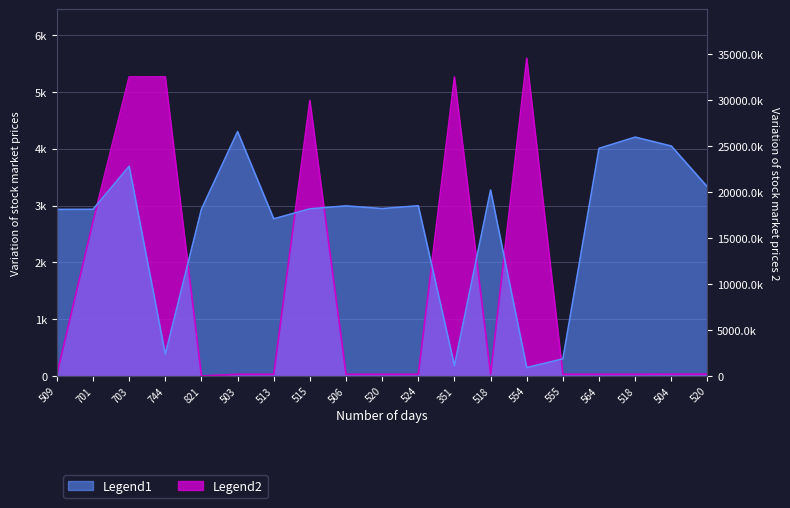

At how many categories does at least one series exceed 363?

18